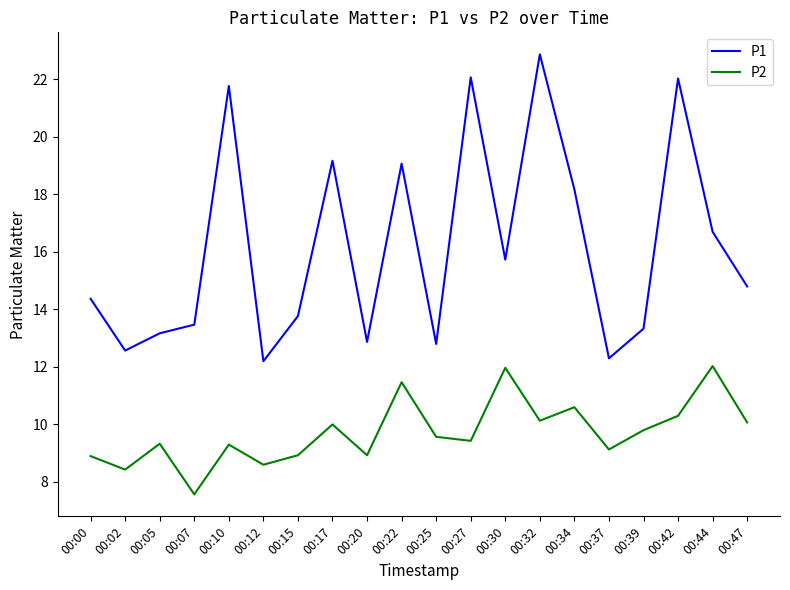

Between 00:25 and 00:39, which series saw the biggest shift?

P1